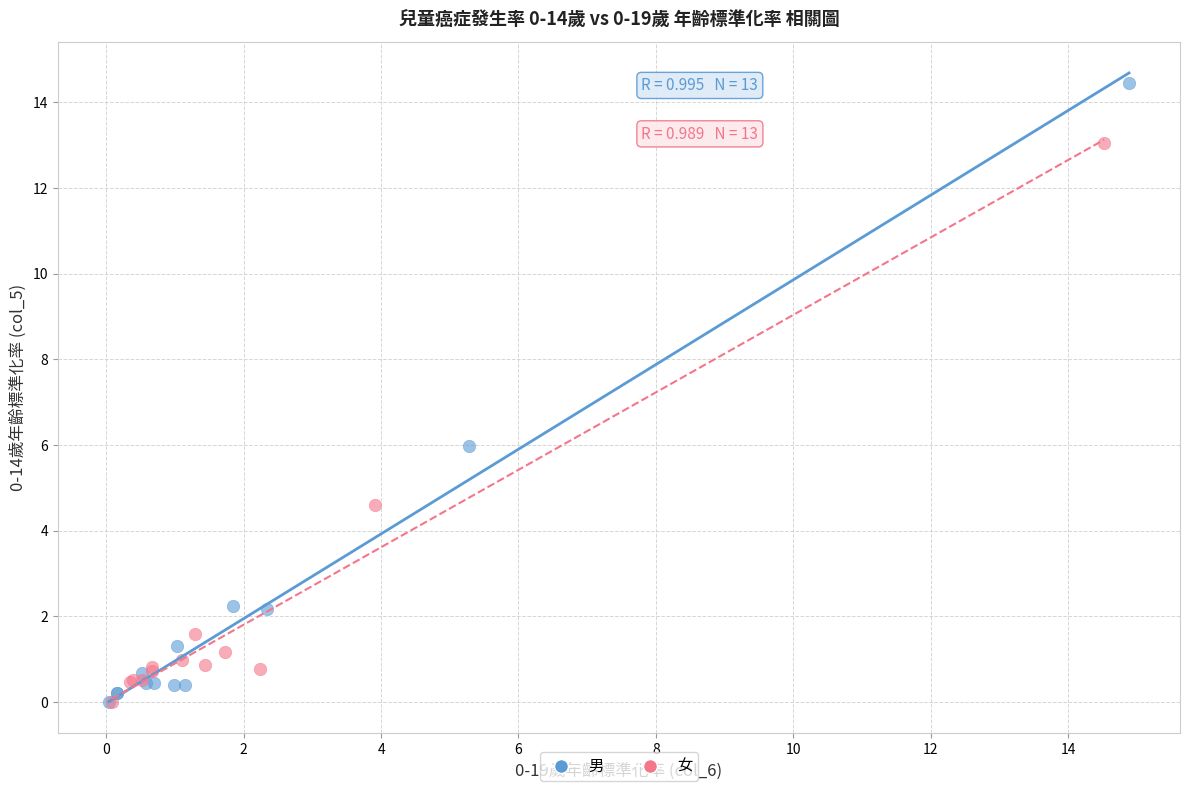

Which series has the largest Y range (max minus min)?

男